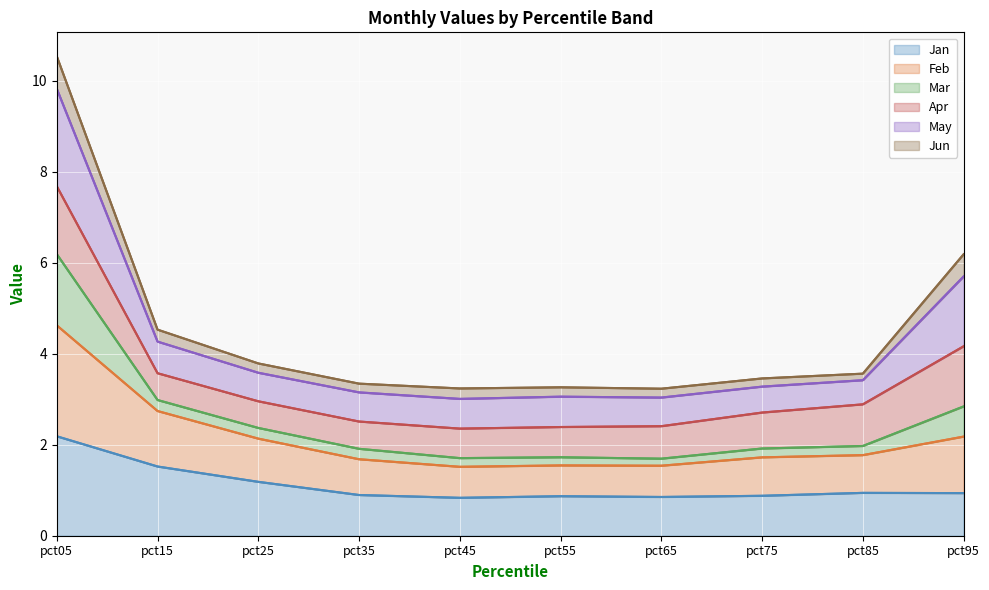

Reading left to right, transcribe all the data shown in this chart.

Jan: 2.2	1.5	1.2	0.9	0.8	0.9	0.9	0.9	0.9	0.9
Feb: 4.6	2.7	2.1	1.7	1.5	1.5	1.5	1.7	1.8	2.2
Mar: 6.2	3.0	2.4	1.9	1.7	1.7	1.7	1.9	2.0	2.8
Apr: 7.7	3.6	3.0	2.5	2.4	2.4	2.4	2.7	2.9	4.2
May: 9.8	4.3	3.6	3.1	3.0	3.1	3.0	3.3	3.4	5.7
Jun: 10.5	4.5	3.8	3.3	3.2	3.3	3.2	3.5	3.6	6.2